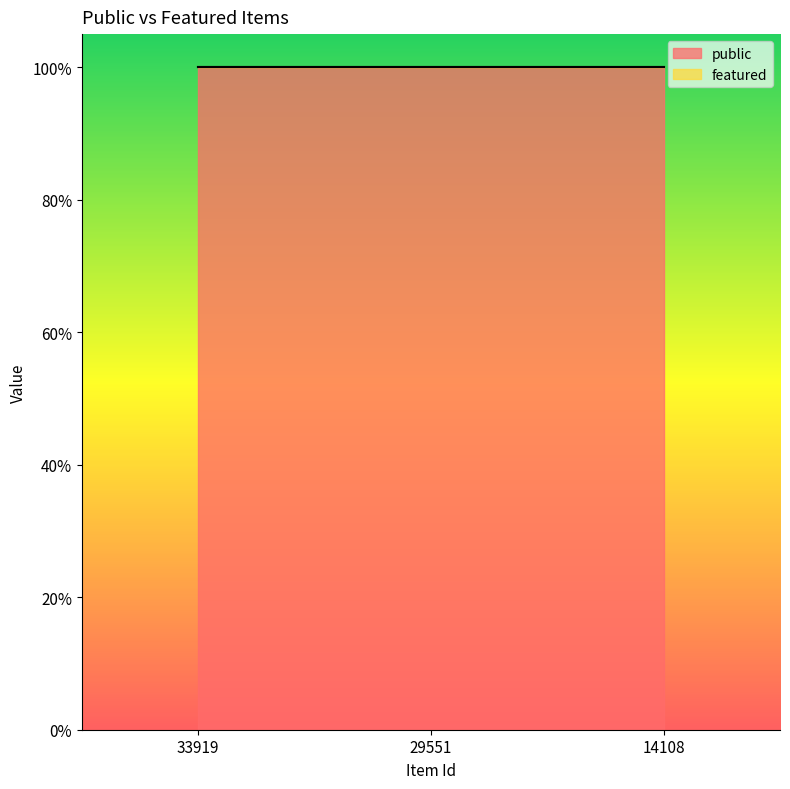

Rank the categories by featured value from lowest to highest.

33919, 29551, 14108